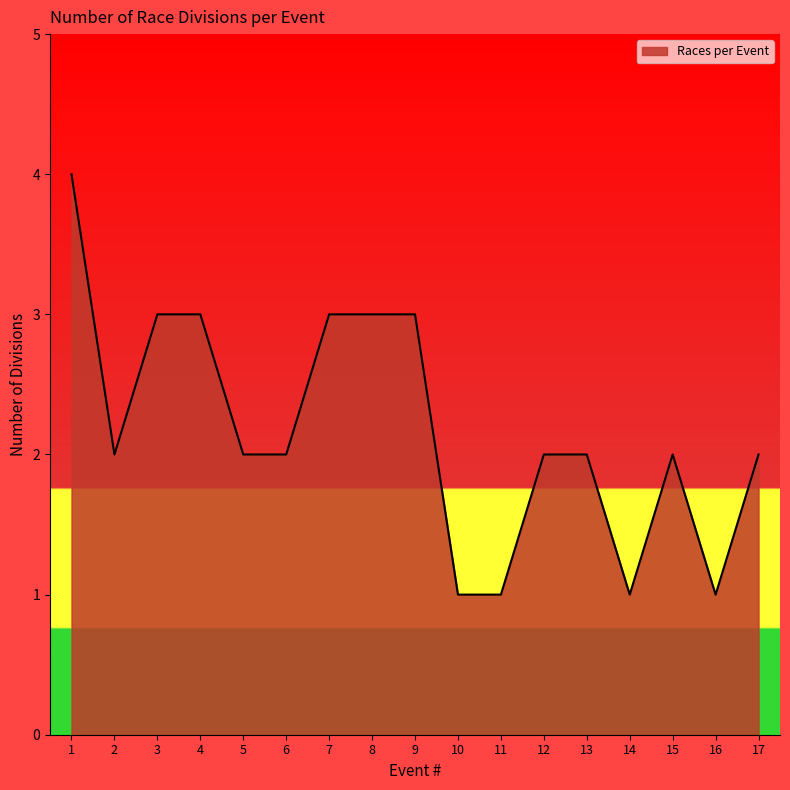

Is it true that the value at 10 is 1?

True